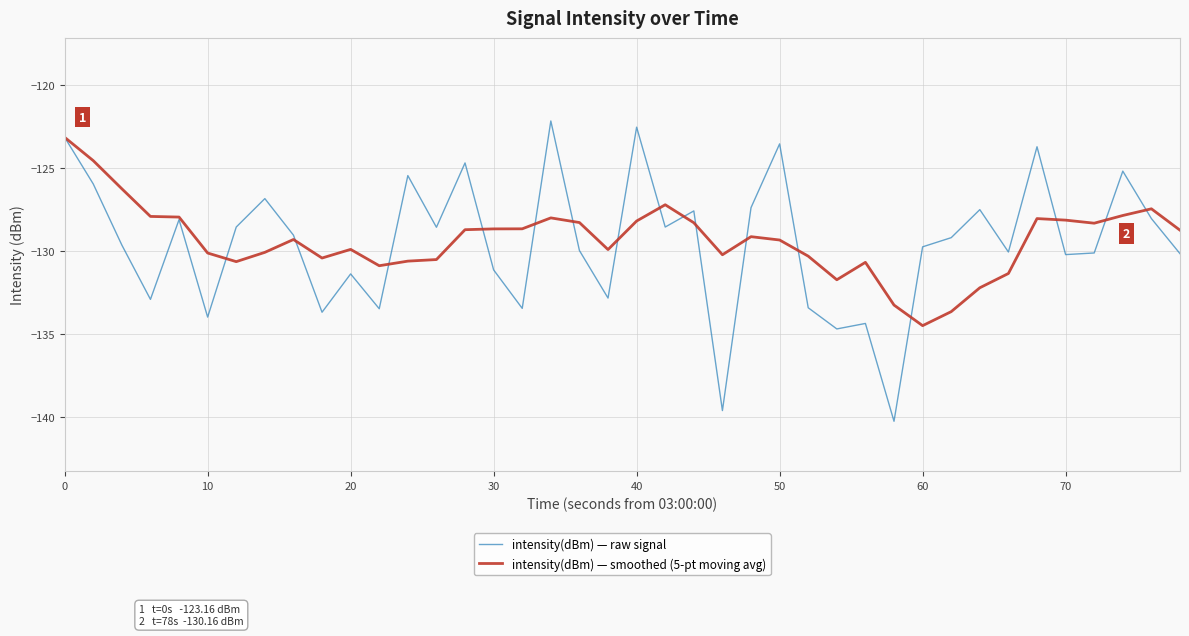

What is the minimum value for intensity(dBm) — raw signal?

-140.2